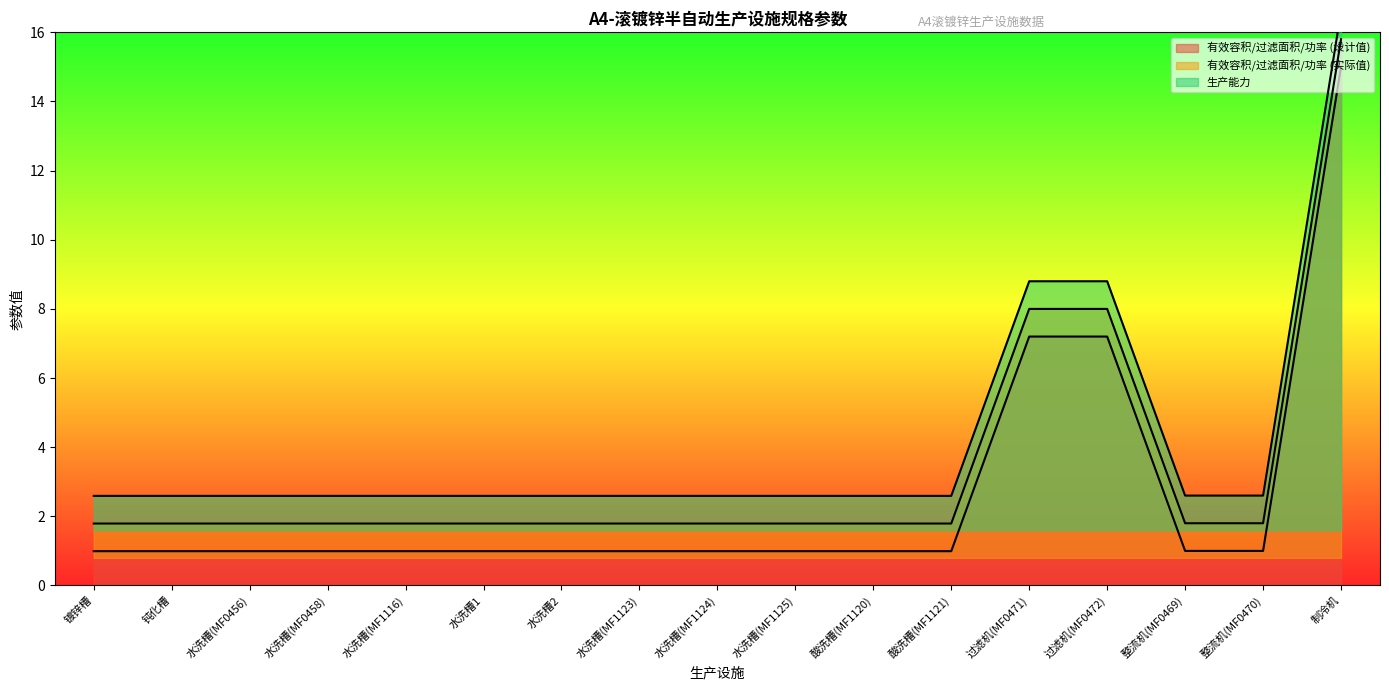

How many series are shown in this chart?

3